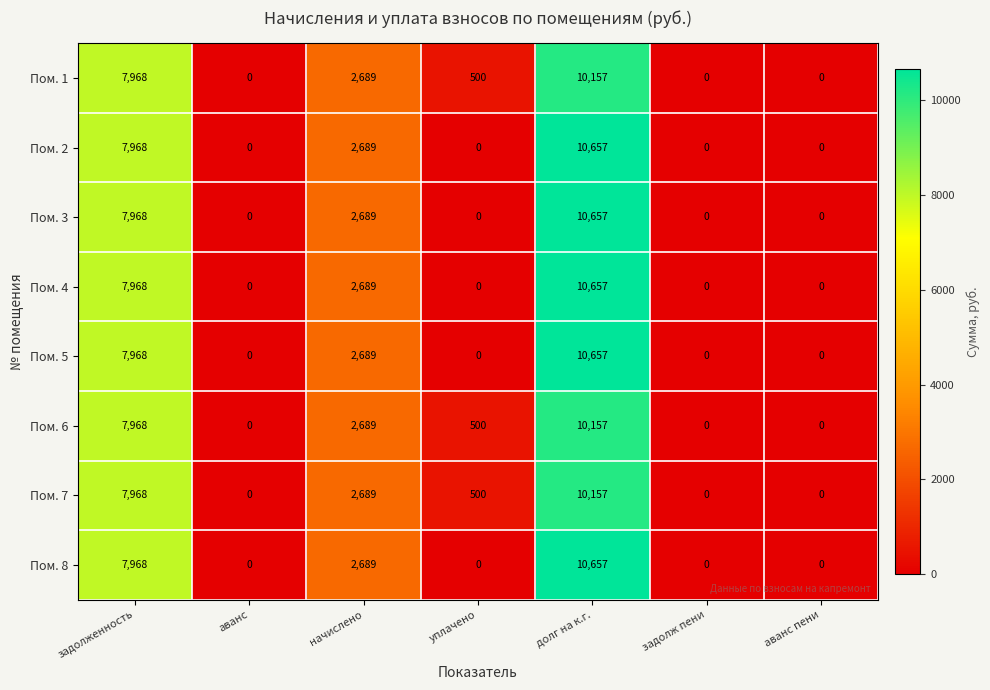

Count the number of data series in this chart.

8